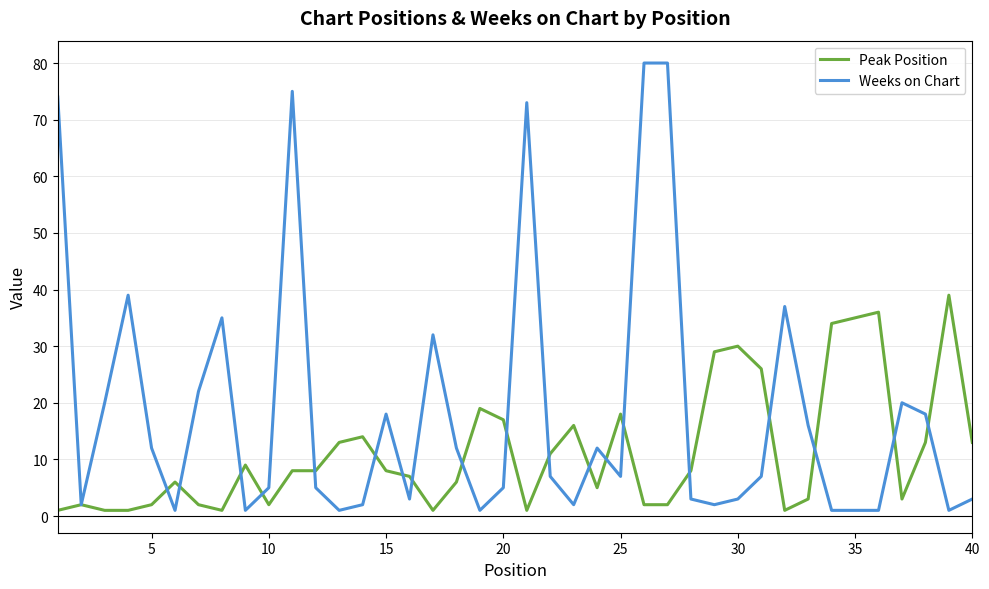

True or false: Peak Position has more than 0 points higher than both neighbors.

True